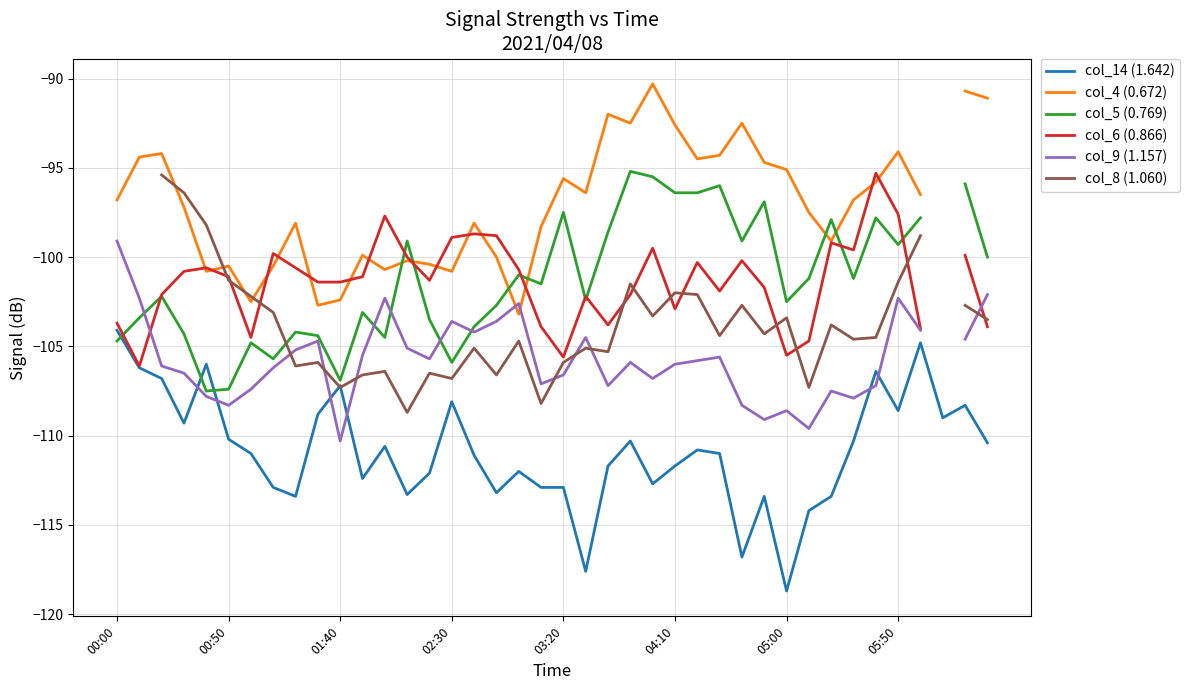

How many values in the col_6 (0.866) series exceed -101?

18